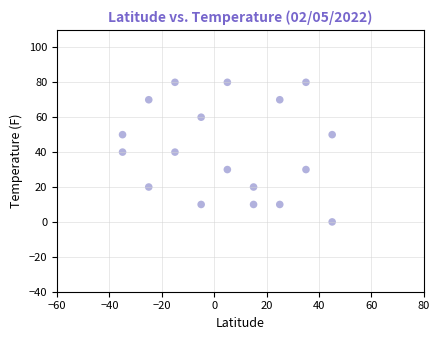

What is the range of X values (max minus min)?

80